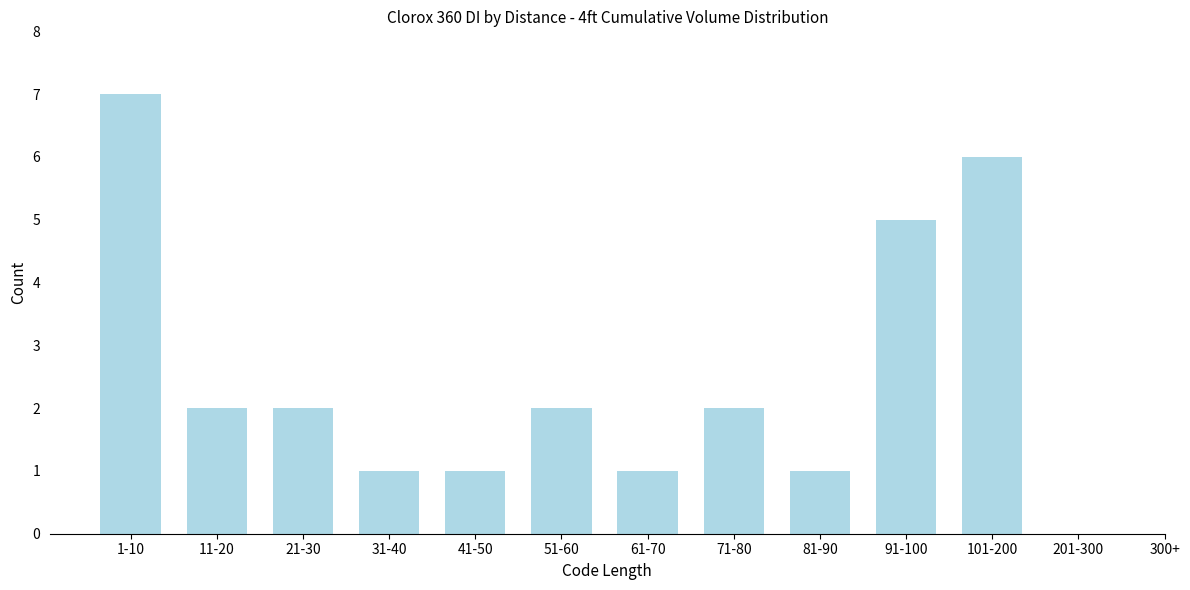

Reading left to right, extract all data points from this chart.

1-10=7	11-20=2	21-30=2	31-40=1	41-50=1	51-60=2	61-70=1	71-80=2	81-90=1	91-100=5	101-200=6	201-300=0